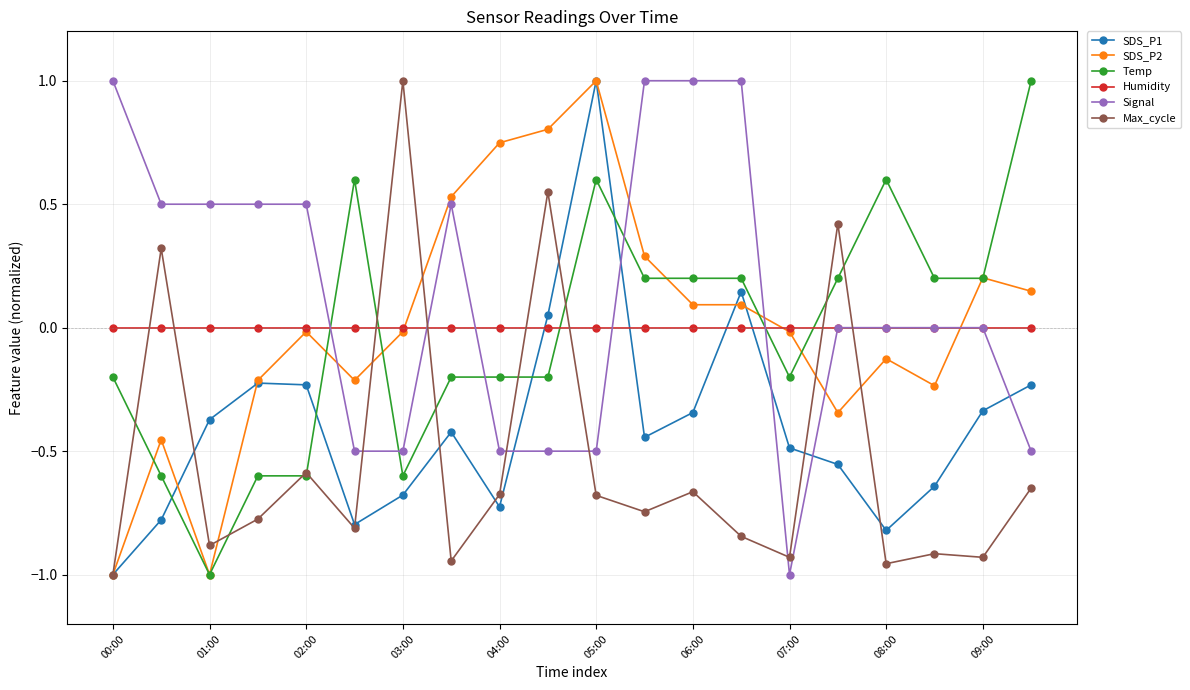

How many times do Signal and Max_cycle cross each other?

6